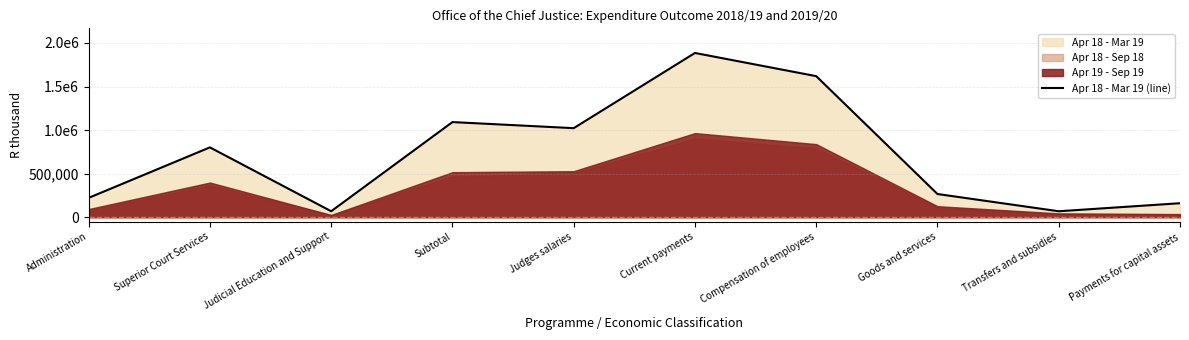

How many points are higher than both their immediate neighbors (excluding endpoints)?

3